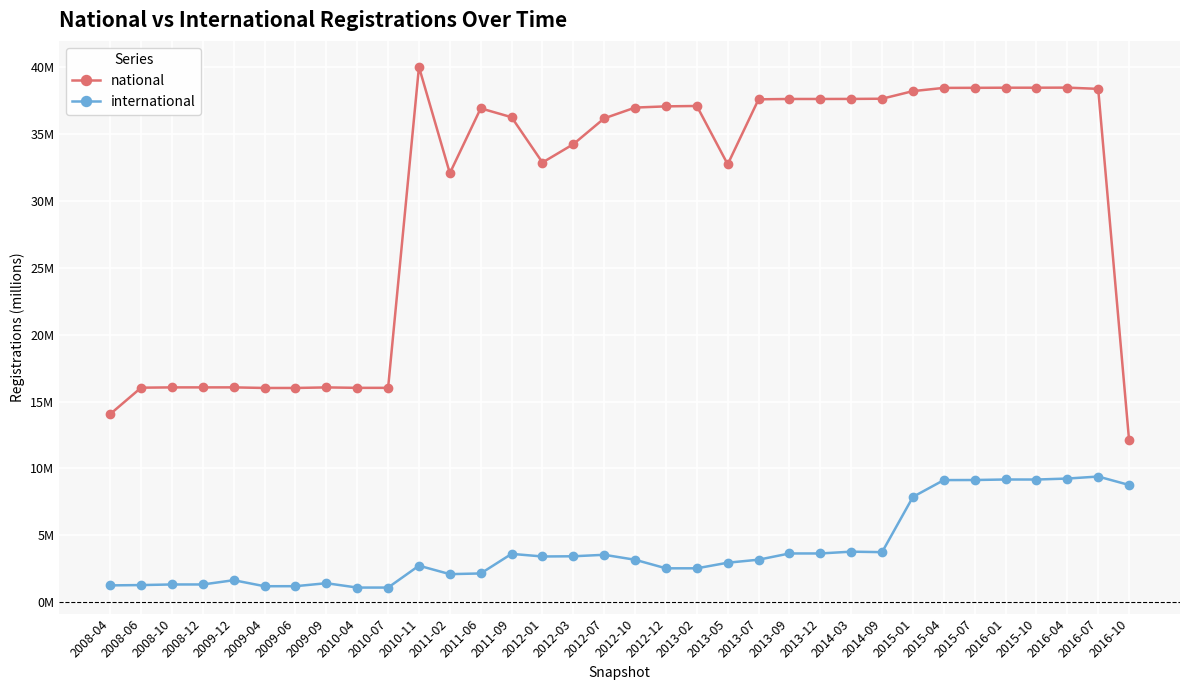

True or false: national and international intersect in this chart.

False